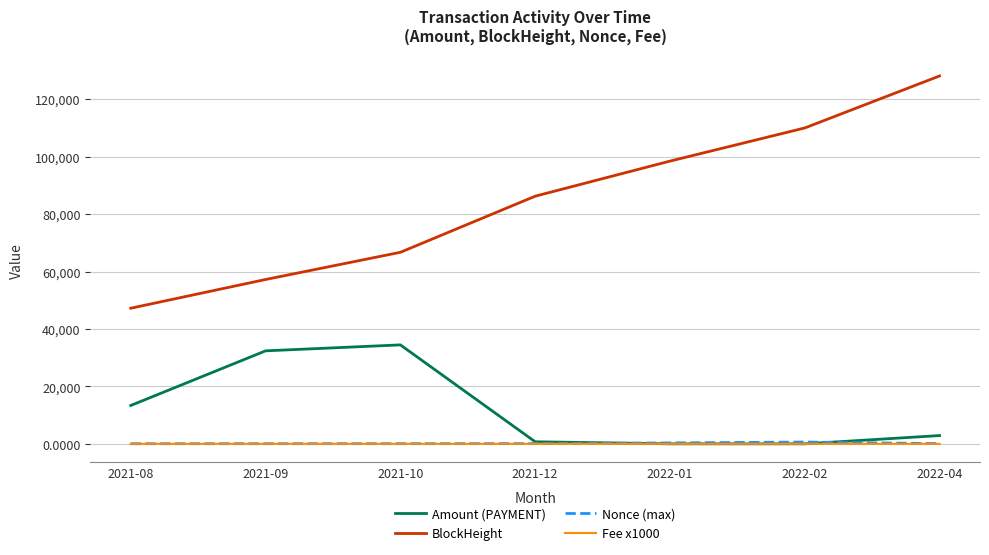

What is the difference between the Nonce (max) values at 2022-02 and 2022-01?

305.0